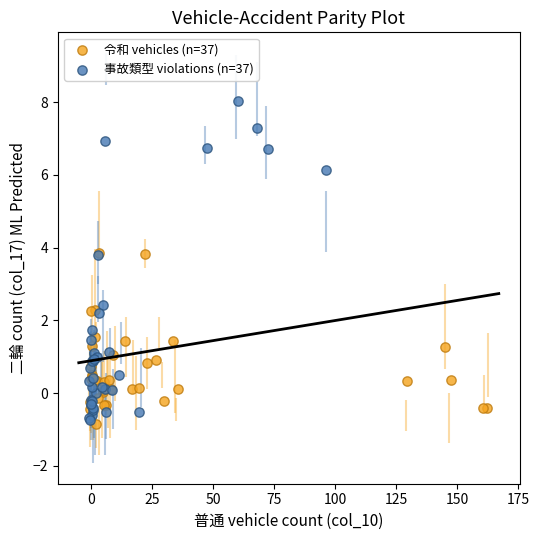

What are all the series names shown in the legend?

令和 vehicles (n=37), 事故類型 violations (n=37)